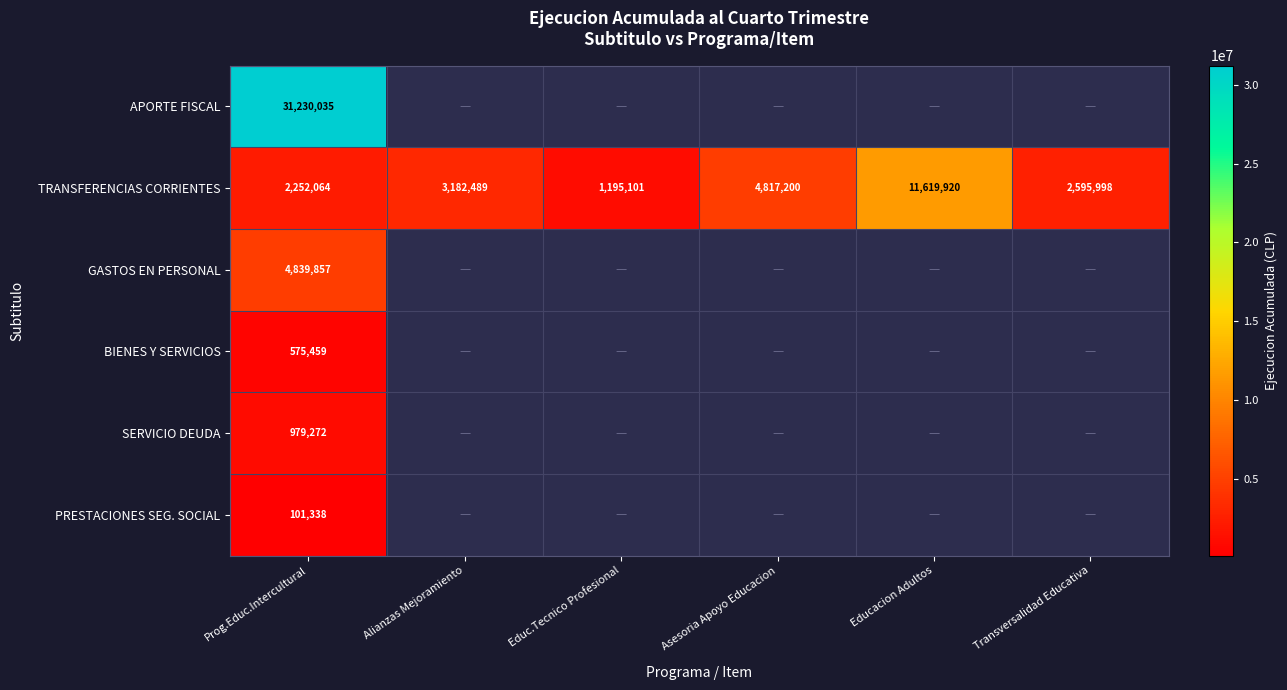

List the series in order of their peak value, lowest first.

PRESTACIONES SEG. SOCIAL, BIENES Y SERVICIOS, SERVICIO DEUDA, GASTOS EN PERSONAL, TRANSFERENCIAS CORRIENTES, APORTE FISCAL